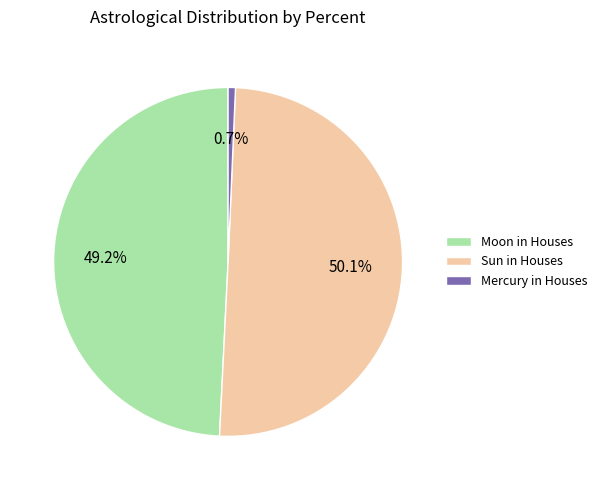

Which has a higher value, Sun in Houses or Moon in Houses?

Sun in Houses